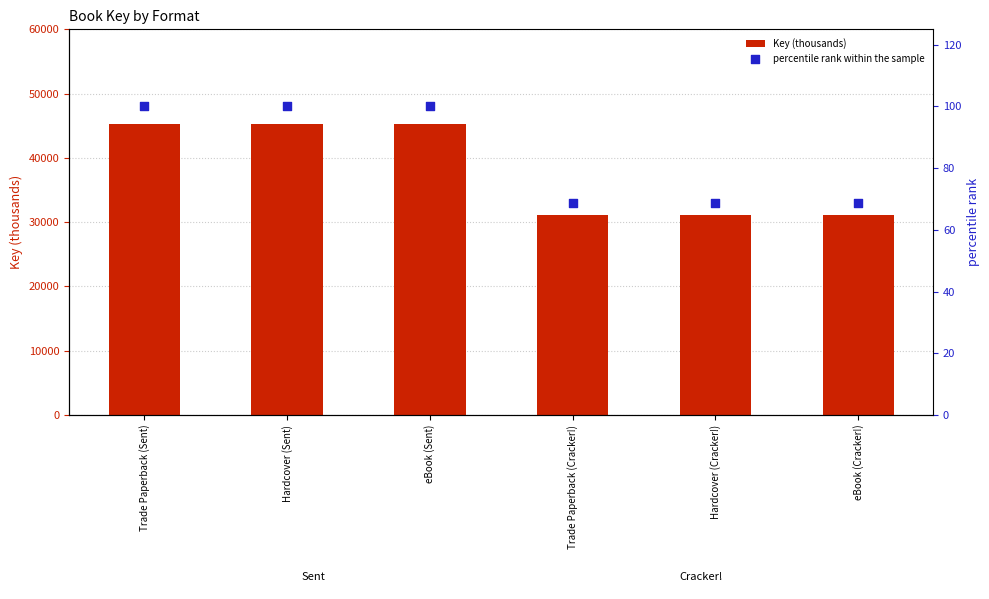

What is the total value across all series at Trade Paperback (Sent)?

45363.3